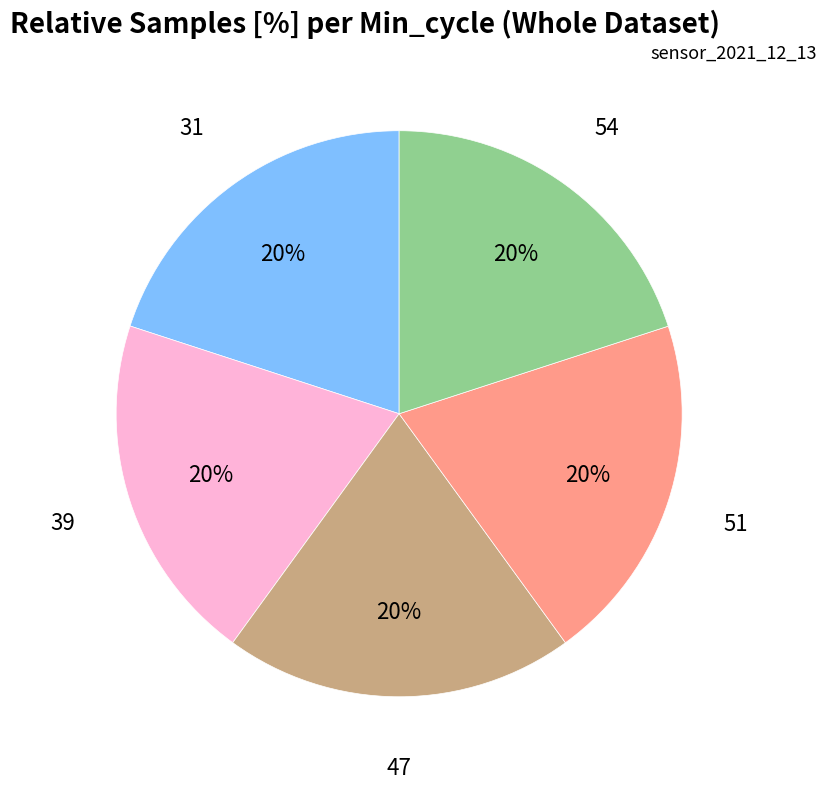

What percentage is the 51 slice, to the nearest percent?

20%